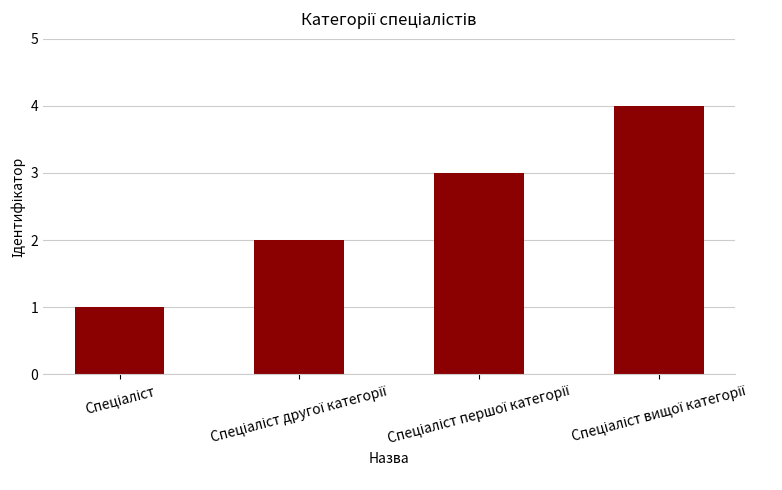

What is the maximum value shown in the chart?

4